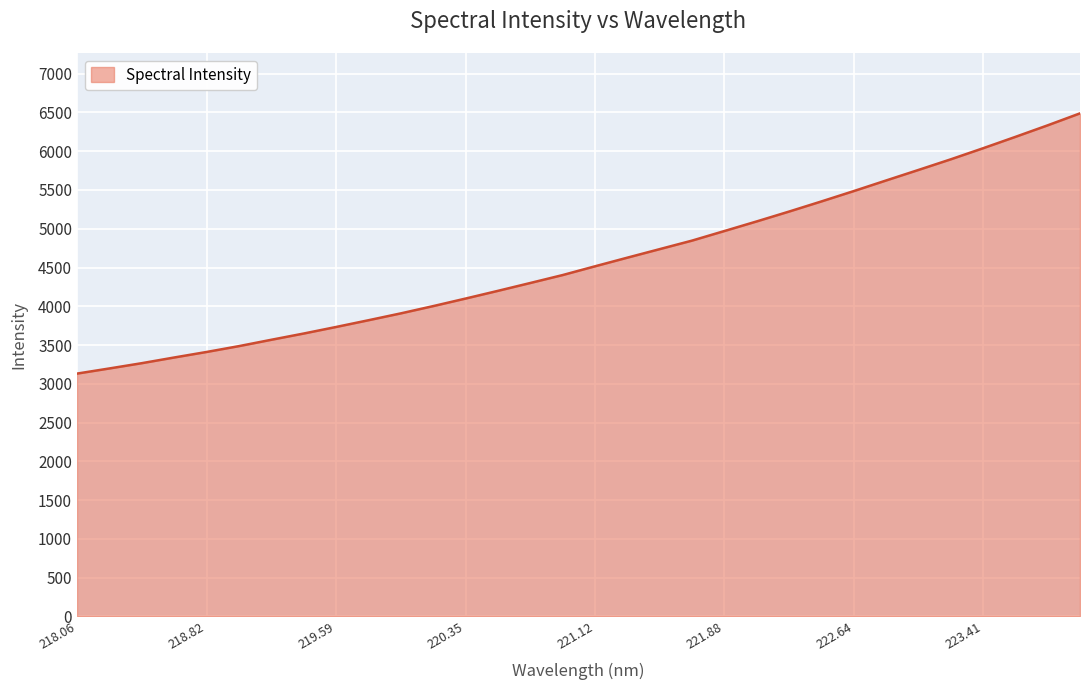

What is the difference between the maximum and minimum values?

3357.0